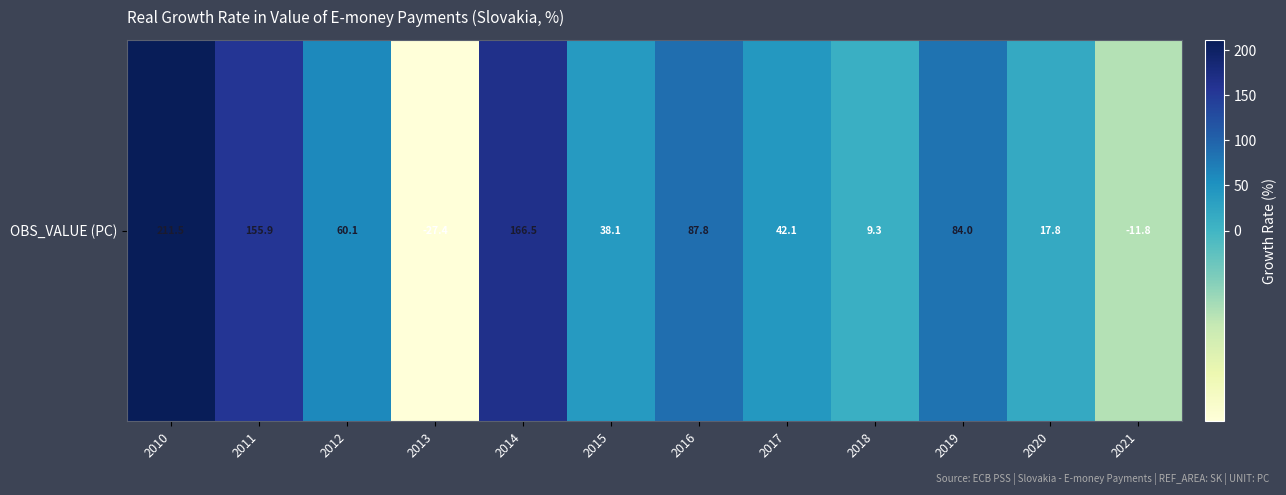

What is the change in value from 2013 to 2021?

+15.5